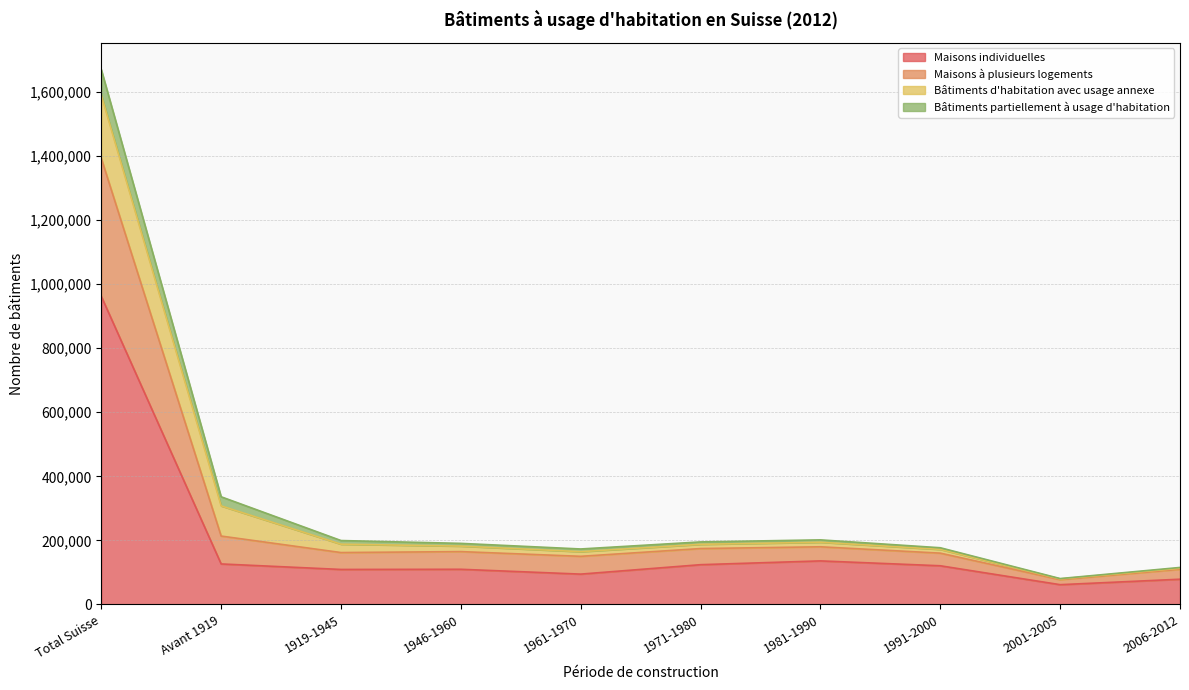

How many lines are shown in the chart?

4